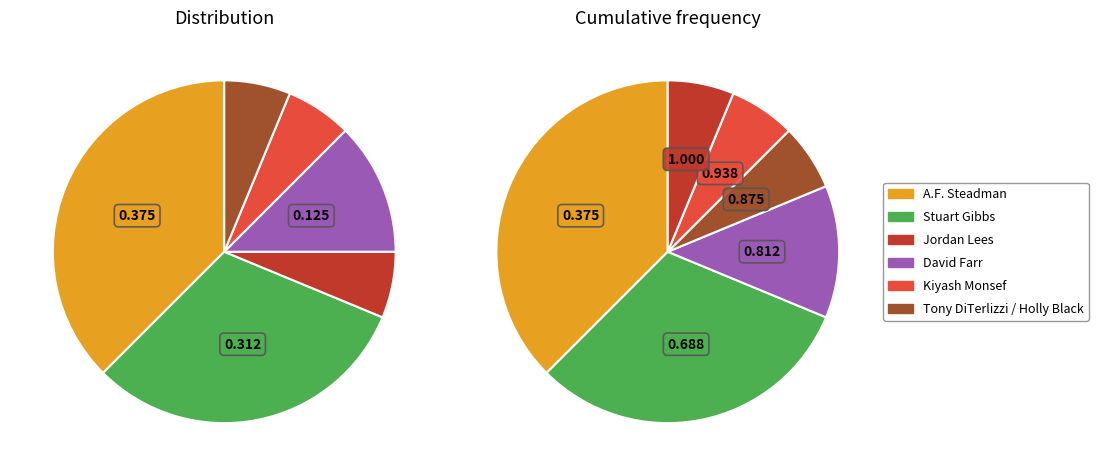

How many slices are in this pie chart?

6